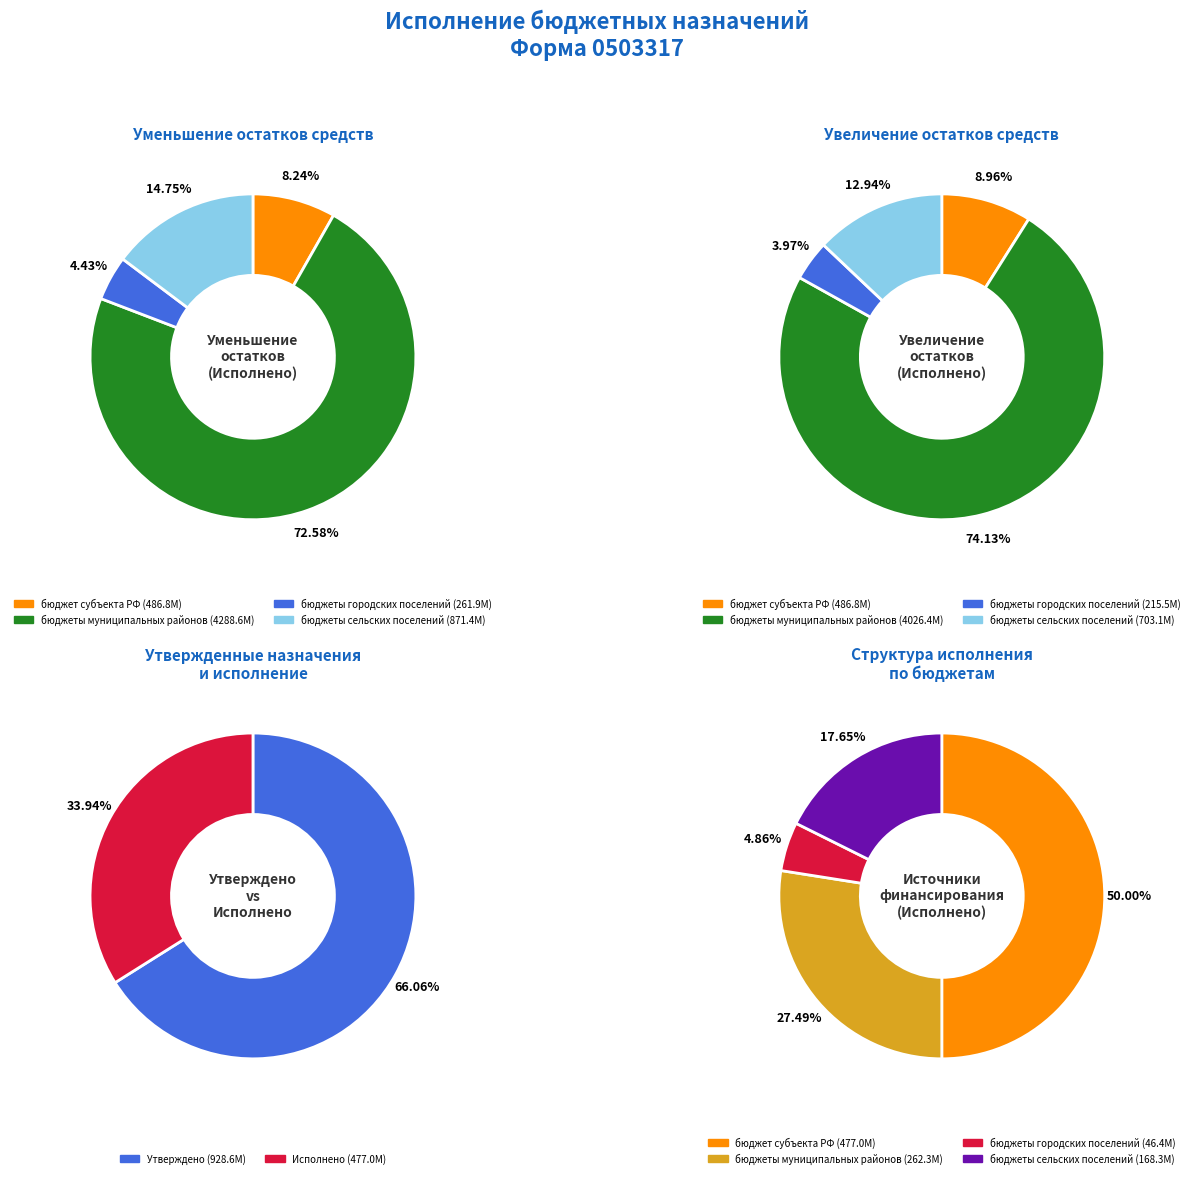

Approximately how many times larger is the value at увеличение остатков средств, всего compared to уменьшение остатков средств, всего?

0.9